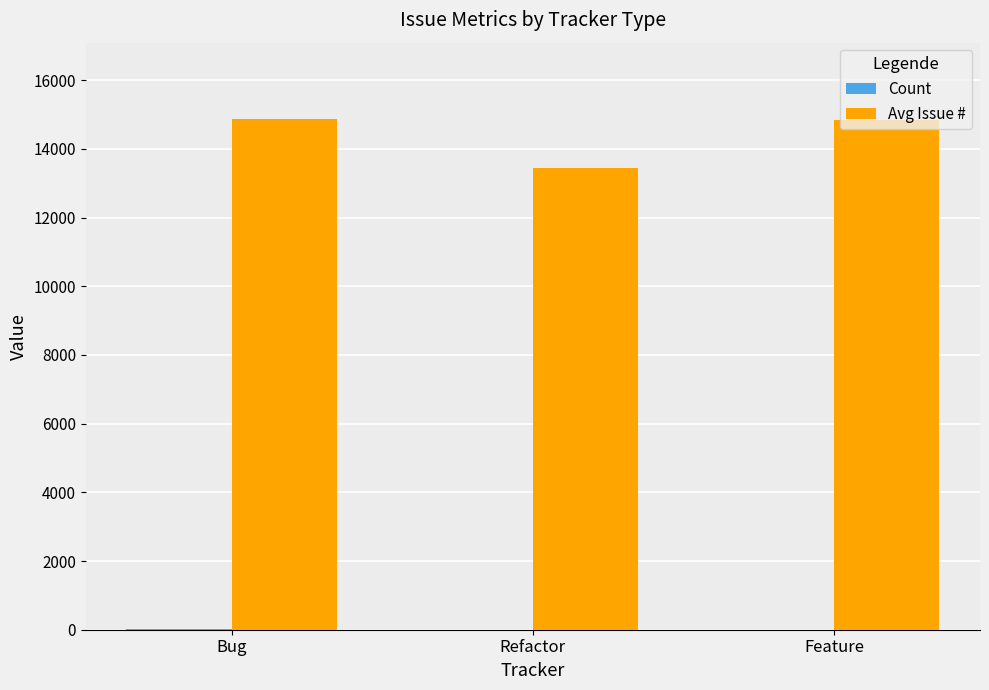

At which label is Avg Issue # closest to 14154?

Feature